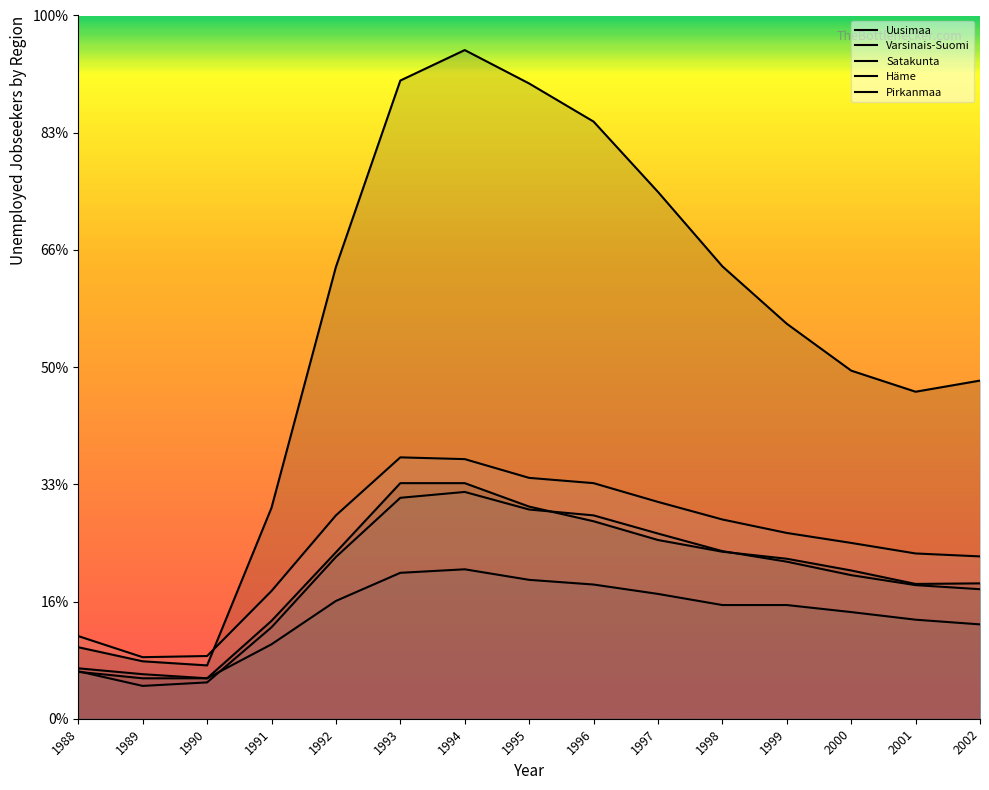

Where do Häme and Varsinais-Suomi first cross each other?

1988 and 1989